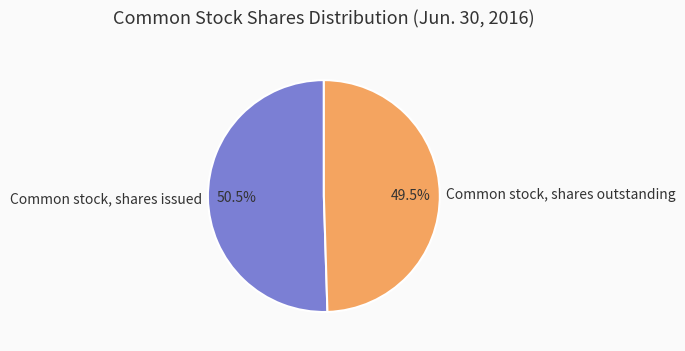

Which category has the smallest portion of the pie?

Common stock, shares outstanding